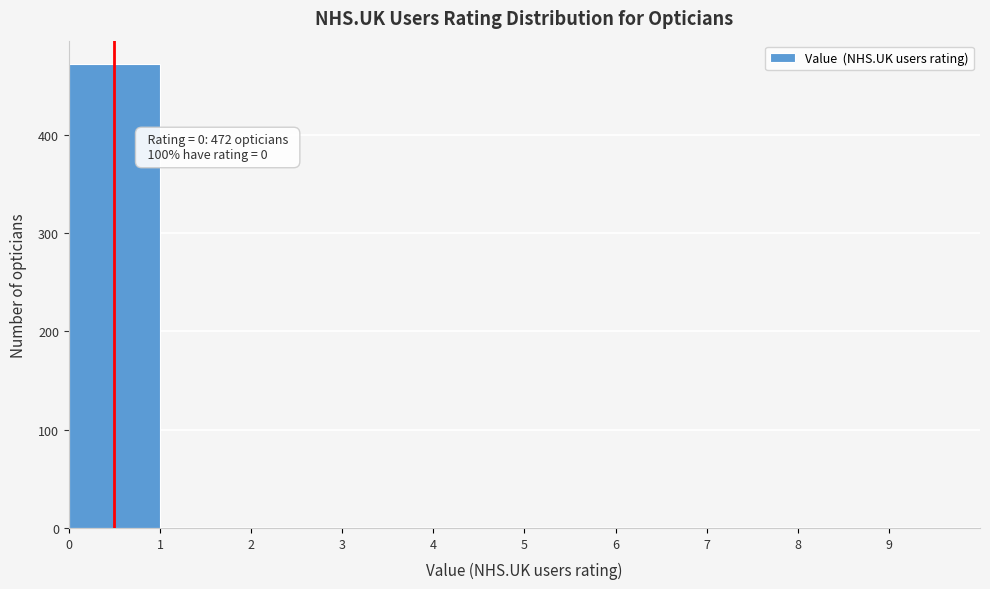

Which range on the x-axis has the tallest bar?

0 to 1